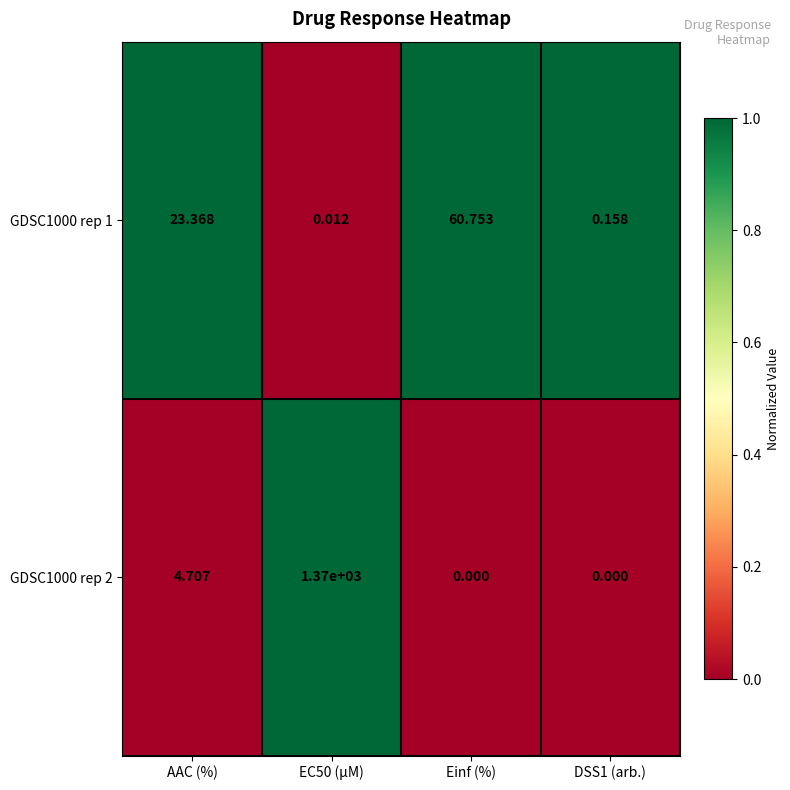

Which series has the largest total across all categories?

GDSC1000 rep 2